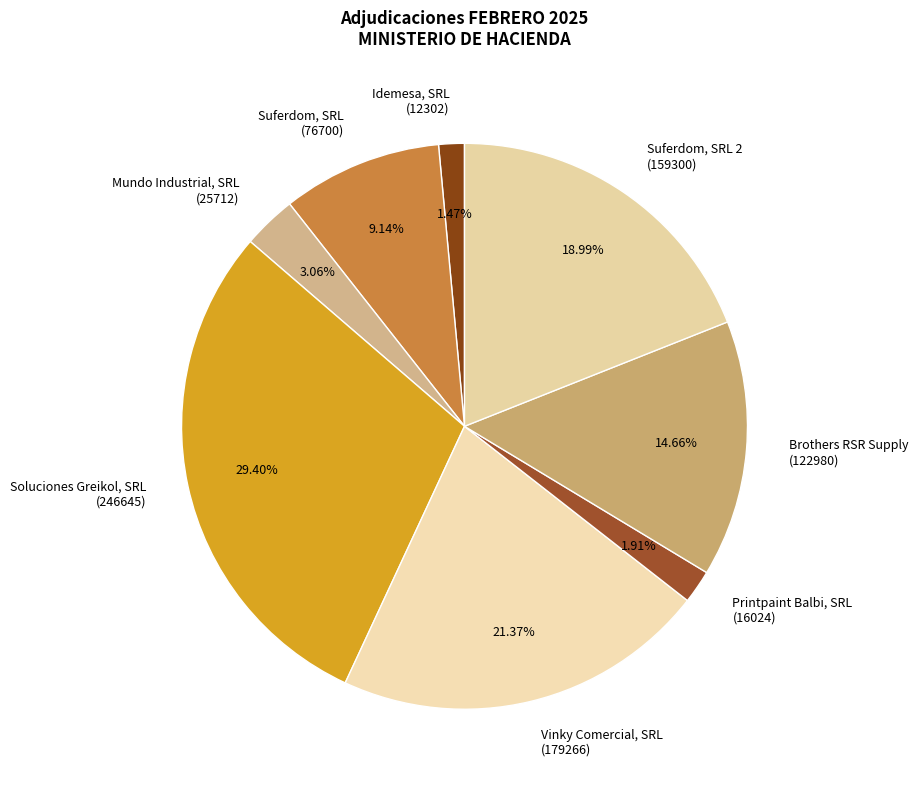

Between Soluciones Greikol, SRL (246645) and Printpaint Balbi, SRL (16024), which is larger?

Soluciones Greikol, SRL (246645)